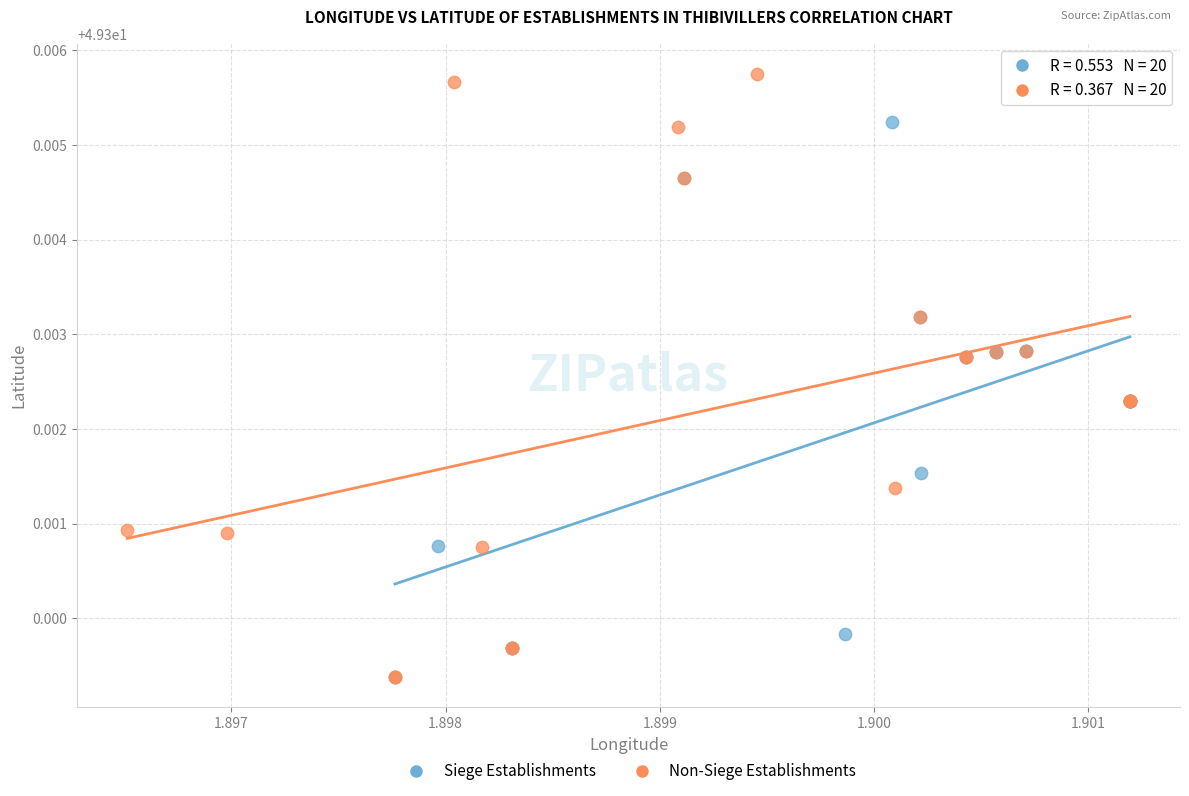

What are all the series names shown in the legend?

Siege Establishments, Non-Siege Establishments